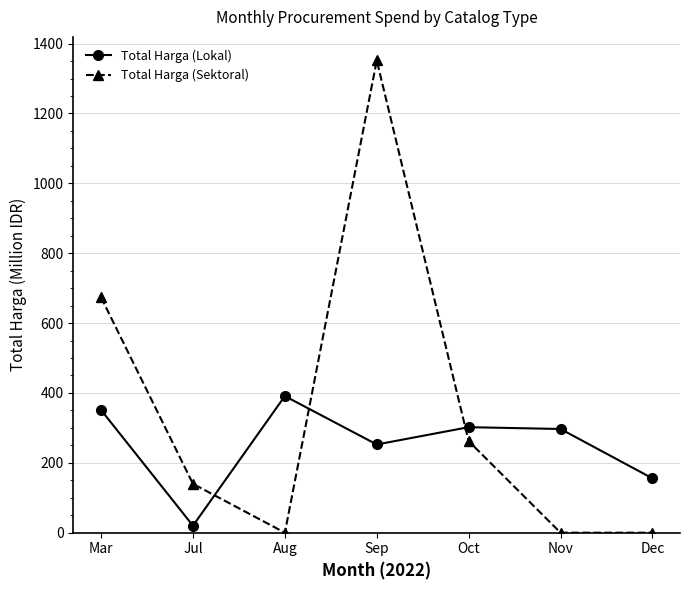

What is the sum of the Total Harga (Lokal) values at Aug and Sep?

643.6